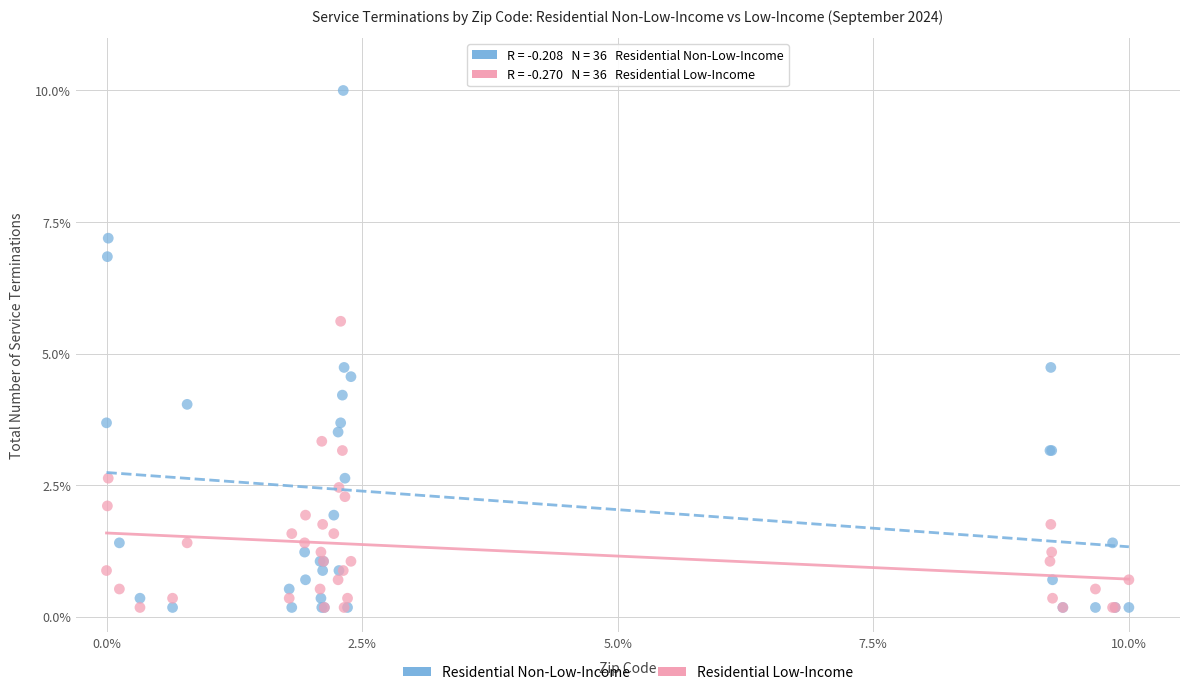

Which series reaches the maximum Y coordinate?

Residential Non-Low-Income